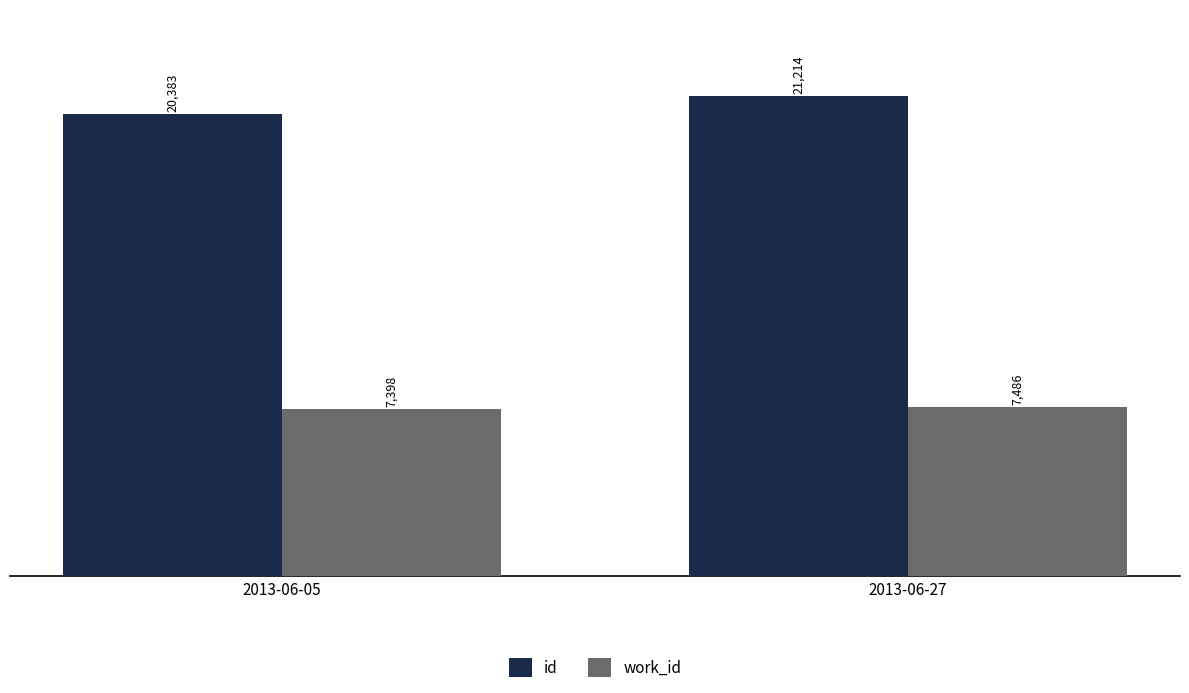

Is it true that work_id equals 2317 at 2013-06-27?

False